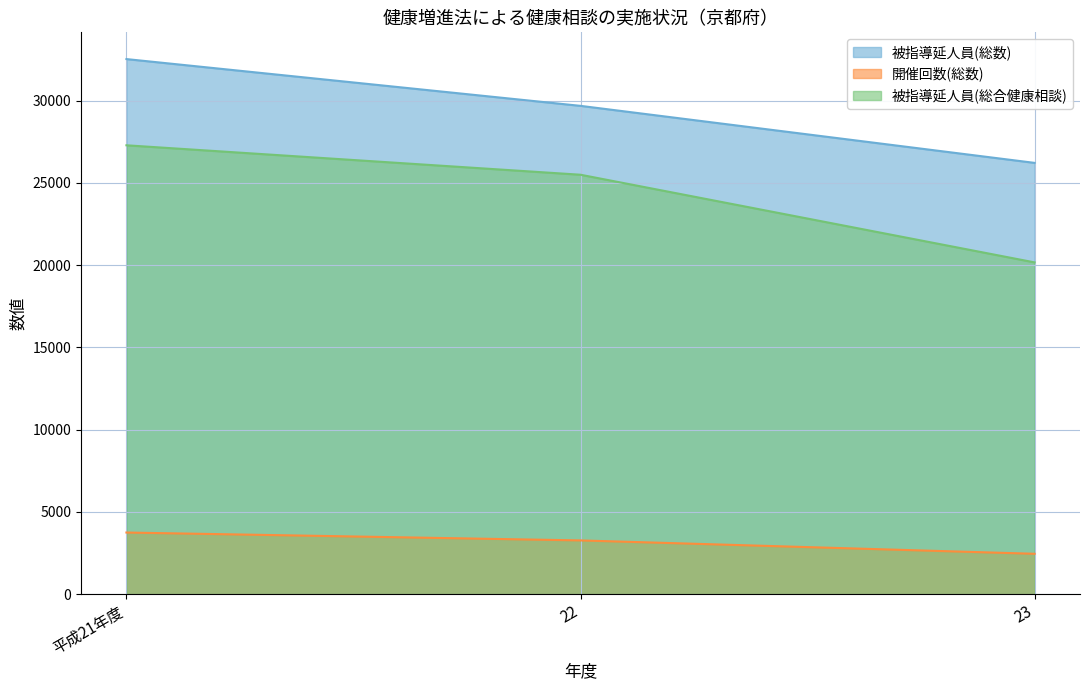

What is the difference between the 開催回数(総数) values at 23 and 平成21年度?

1292